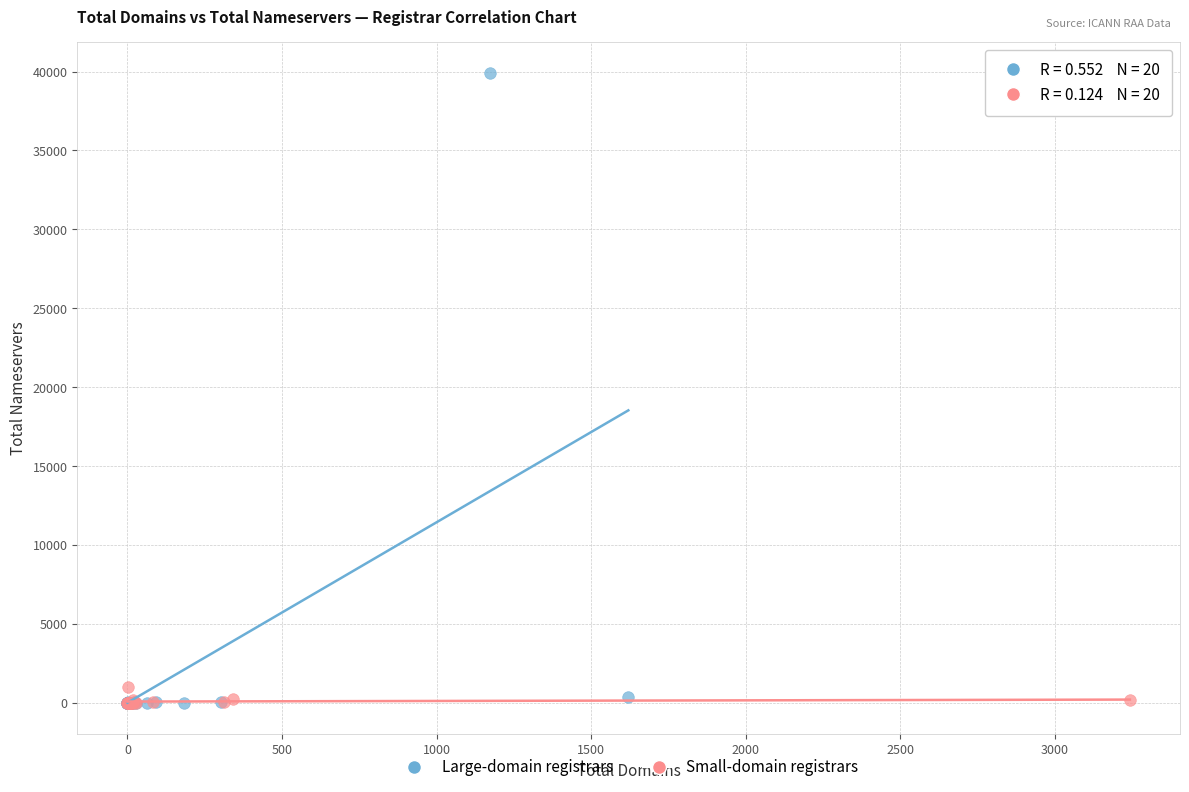

Which series has the largest Y range (max minus min)?

Large-domain registrars